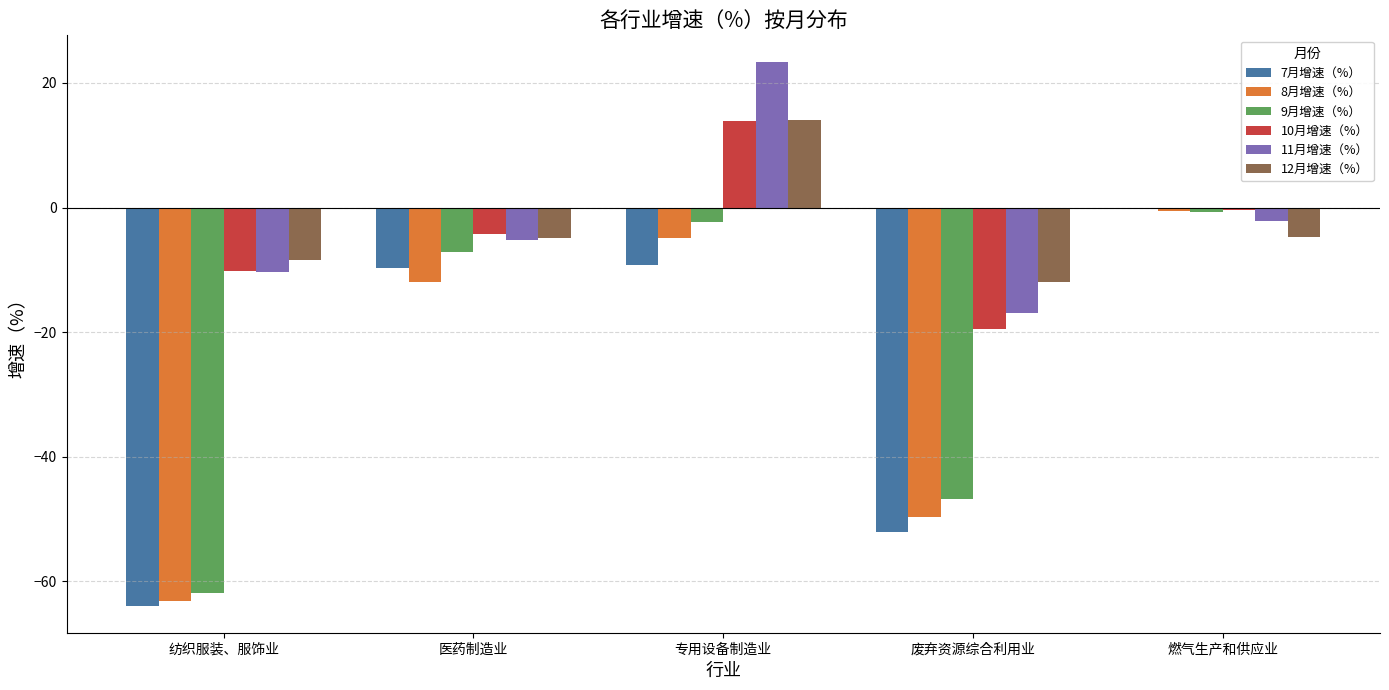

The 8月增速（%） series shows -20.6 at 医药制造业. True or false?

False